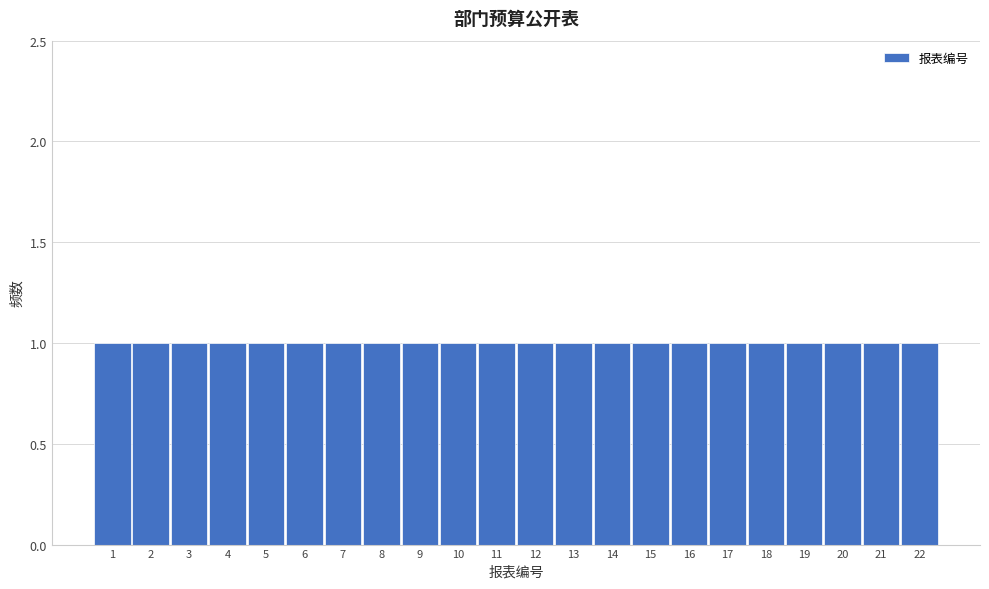

How tall is the bar that spans 12.5 to 13.5 on the x-axis? The values are not printed on the chart, so give them approximately, as read against the axis.

1